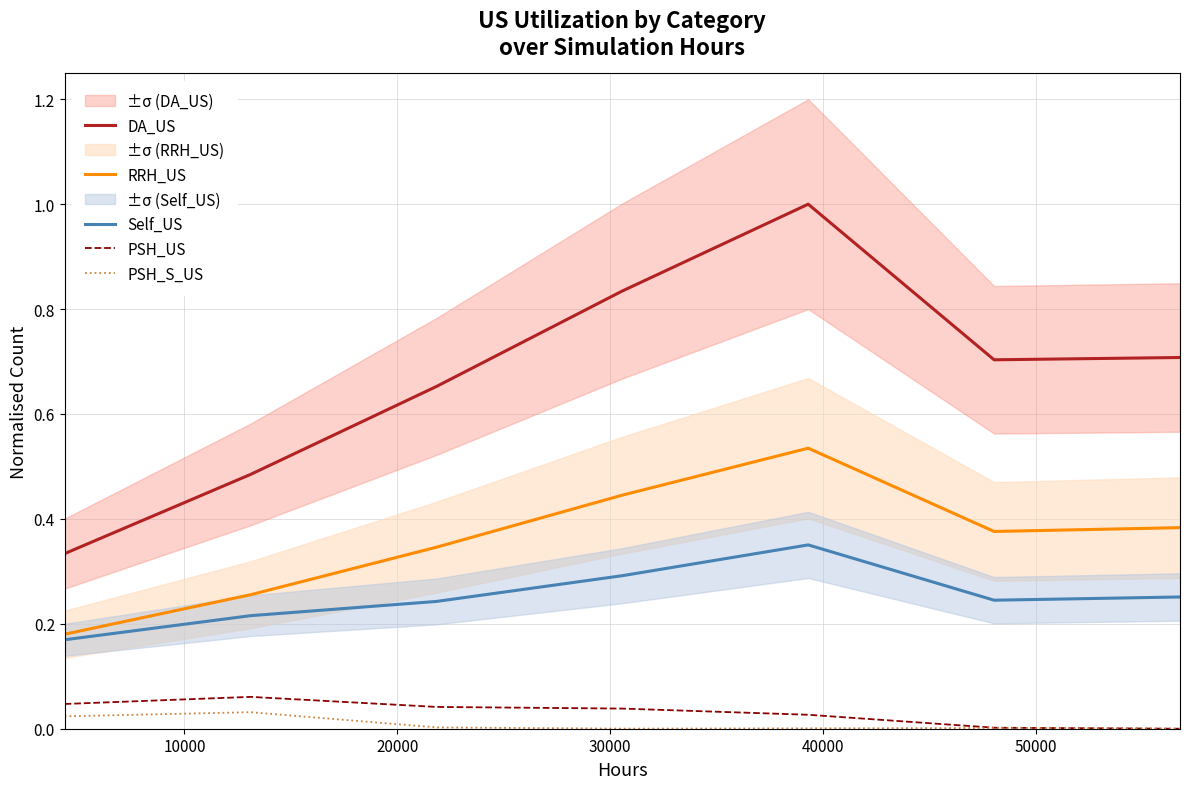

List the series in order of their peak value, lowest first.

PSH_S_US, PSH_US, Self_US, RRH_US, DA_US